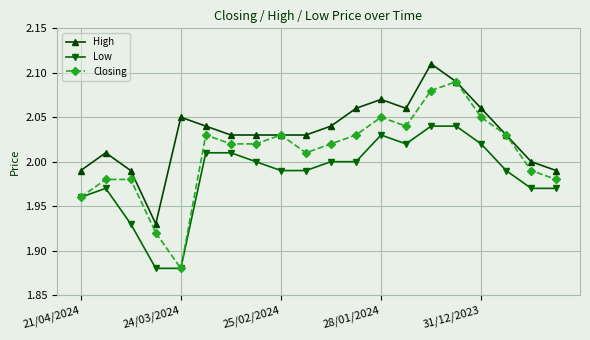

True or false: High and Low intersect in this chart.

False